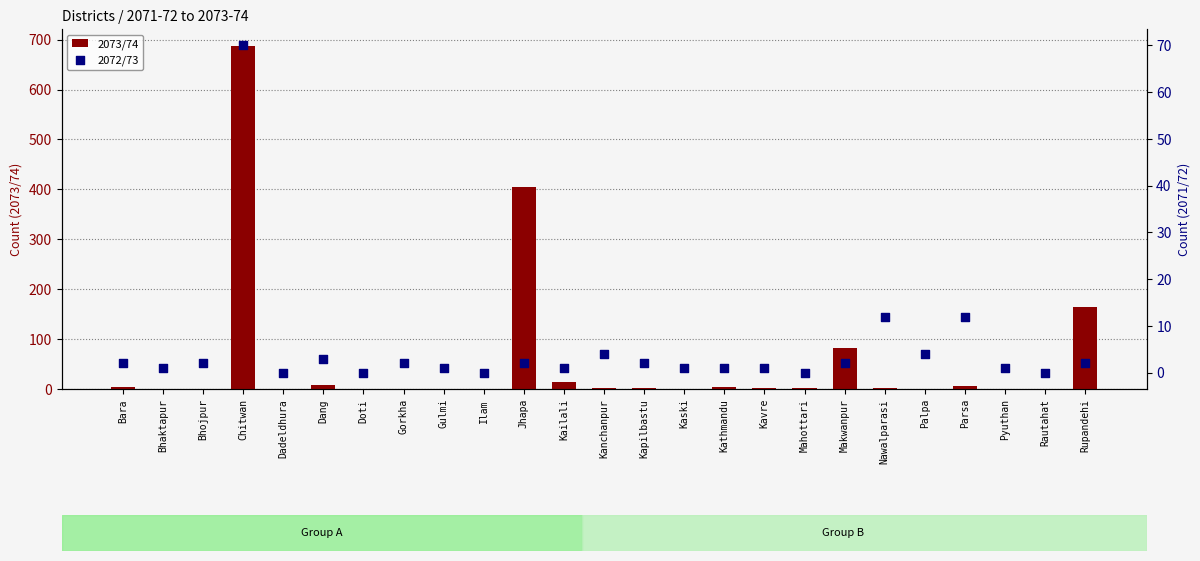

What are all the series names shown in the legend?

2073/74, 2072/73